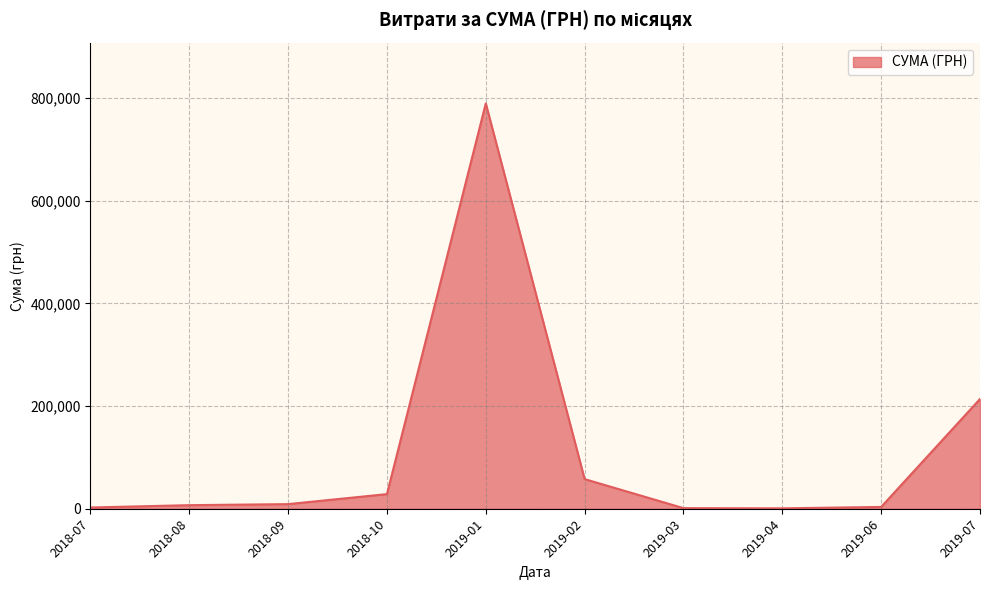

What is the greatest value displayed?

789531.3